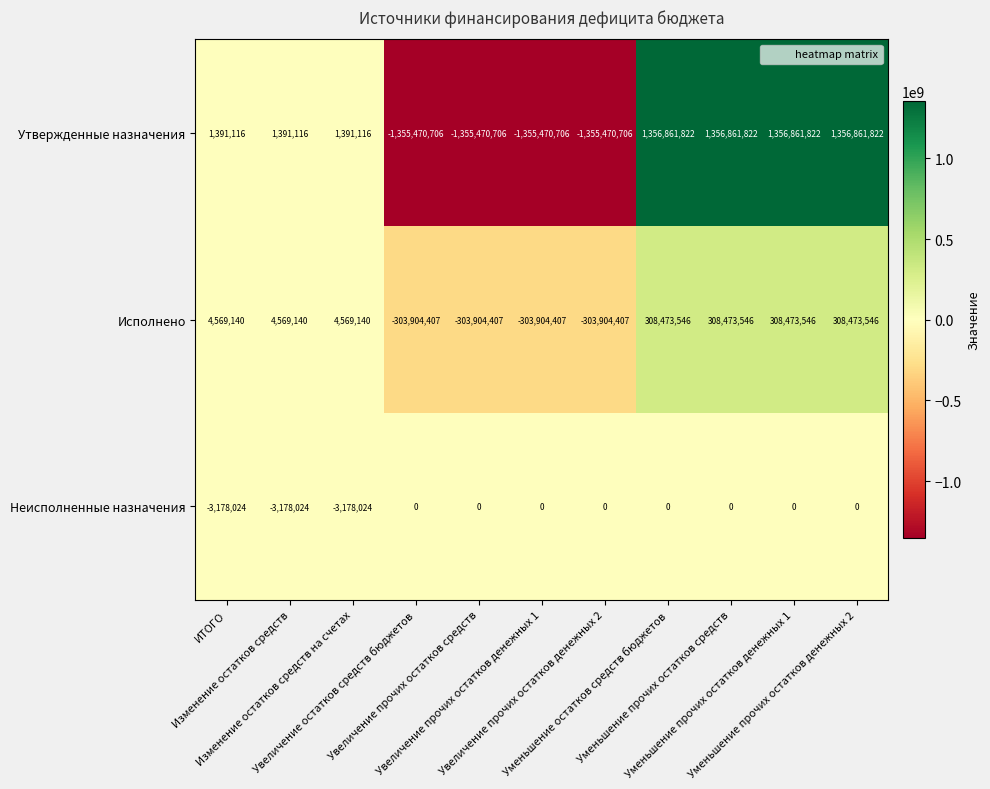

At Изменение остатков средств, list the series in order from largest to smallest.

Исполнено, Утвержденные назначения, Неисполненные назначения